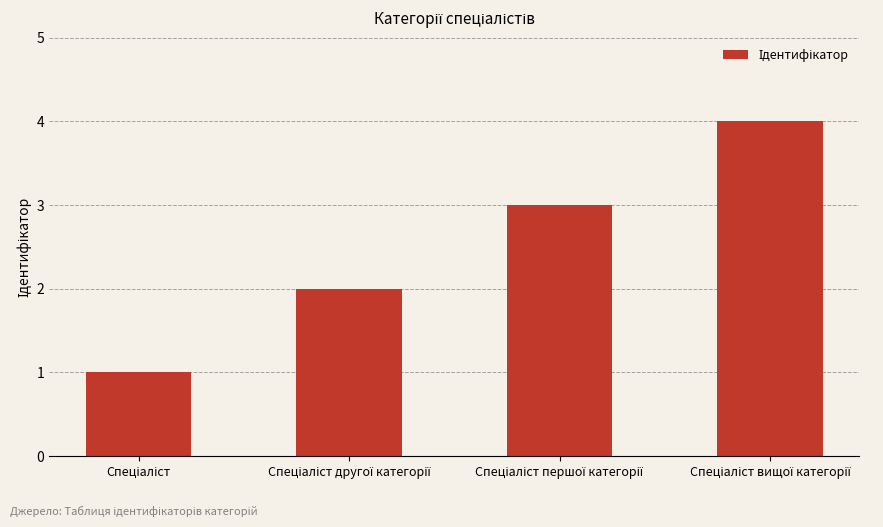

What is the difference between the maximum and minimum values?

3